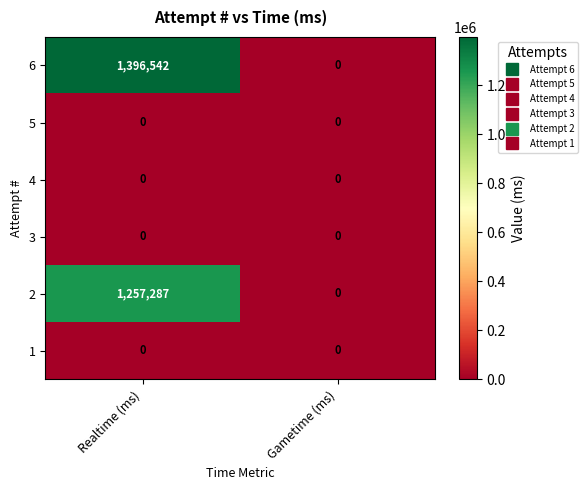

Rank the categories by 2 value from lowest to highest.

Gametime (ms), Realtime (ms)